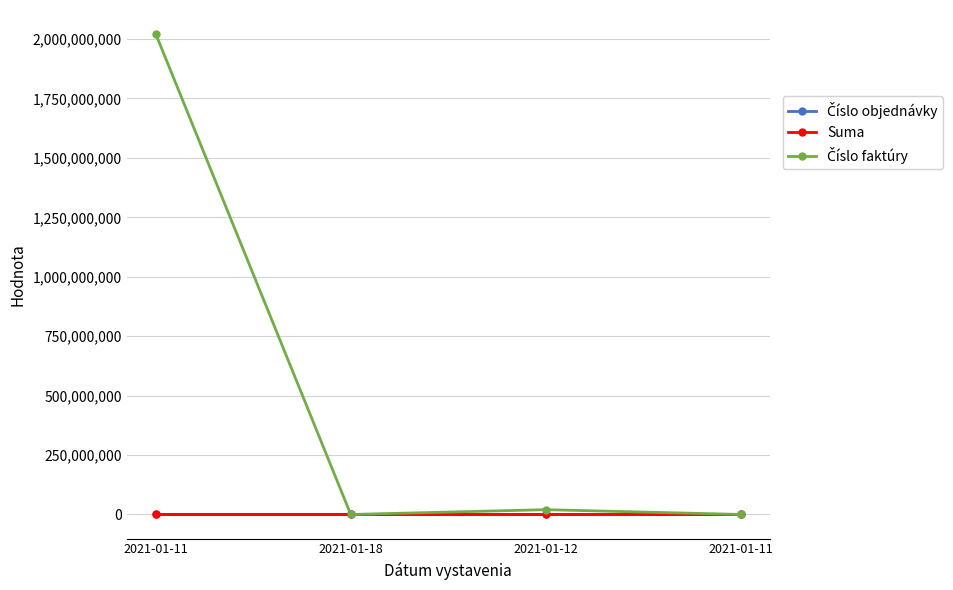

True or false: Číslo objednávky has more than 1 points higher than both neighbors.

False